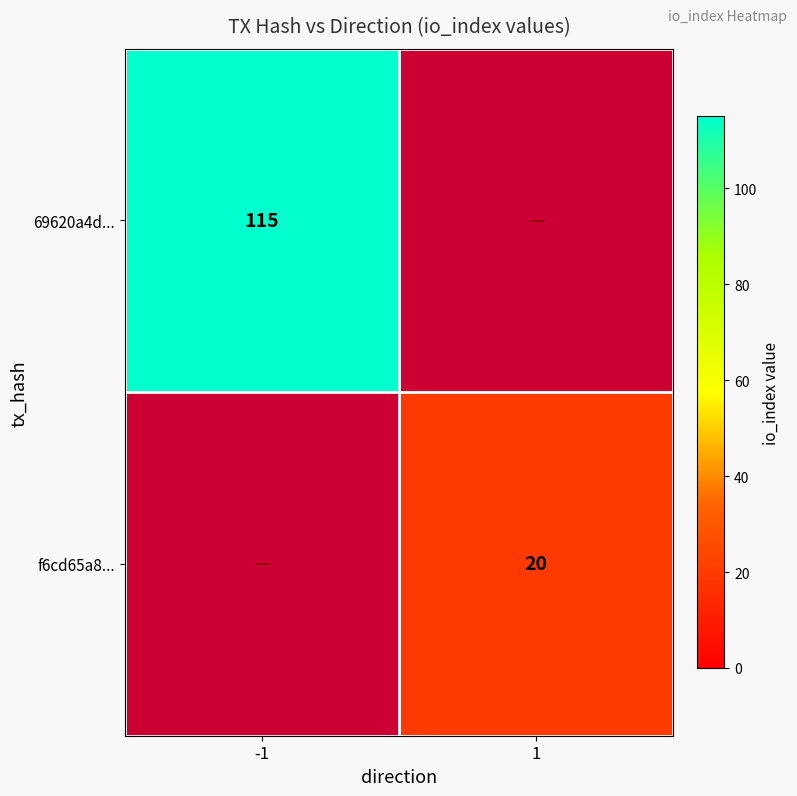

Is the value of 69620a4d... at -1 greater than the value of f6cd65a8... at 1?

Yes